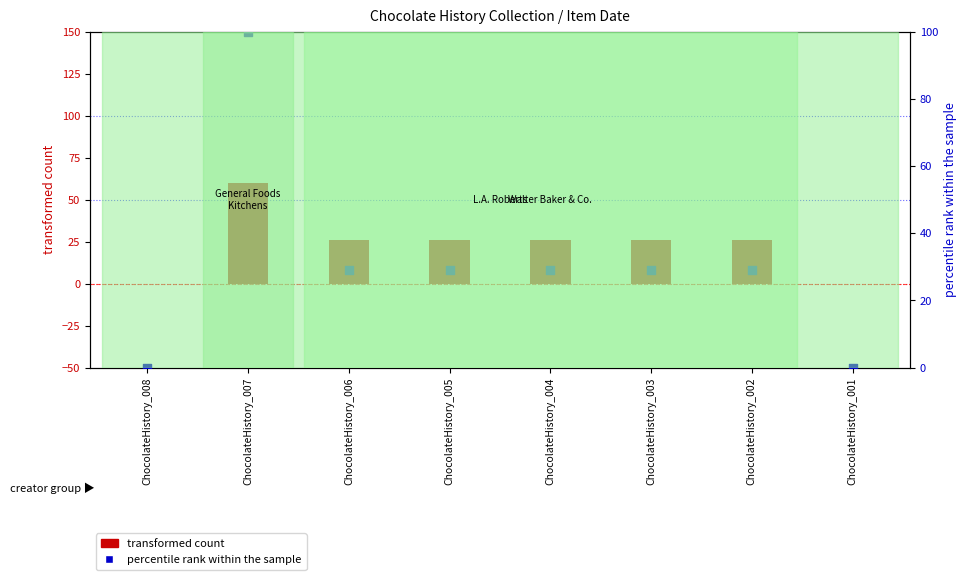

Which series contains the lowest Y value?

transformed count